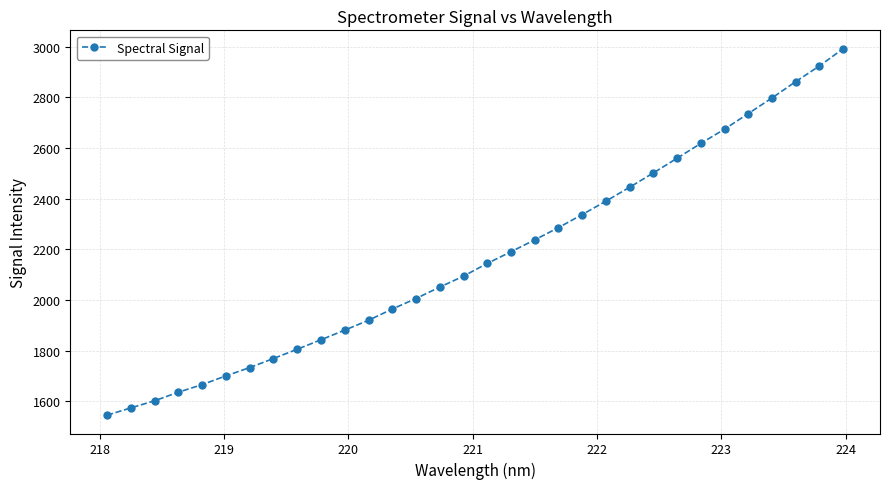

How many distinct data groups are displayed?

1